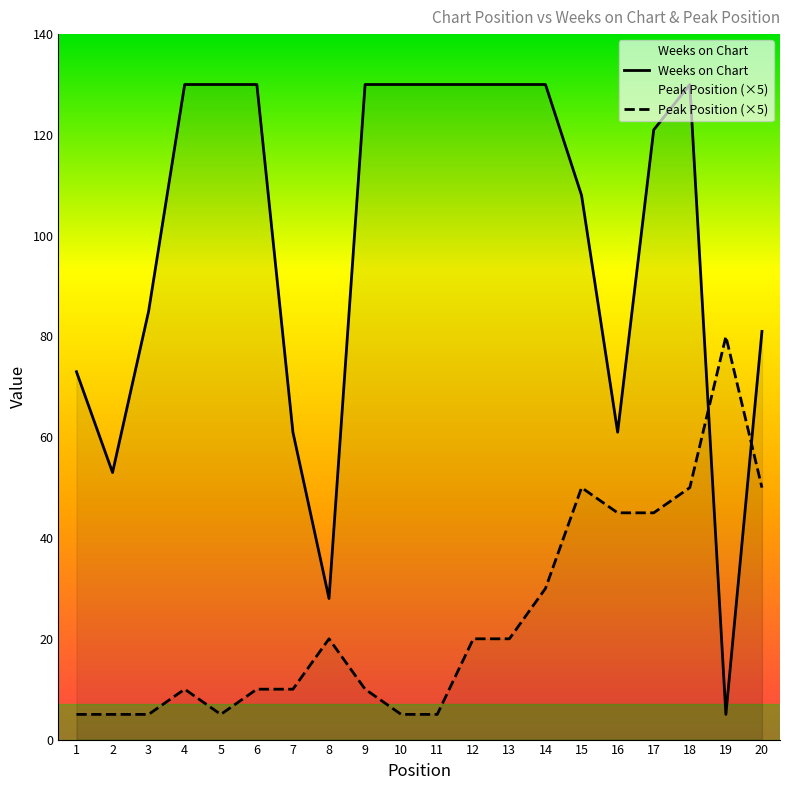

Which has a higher value, 2 or 13?

13